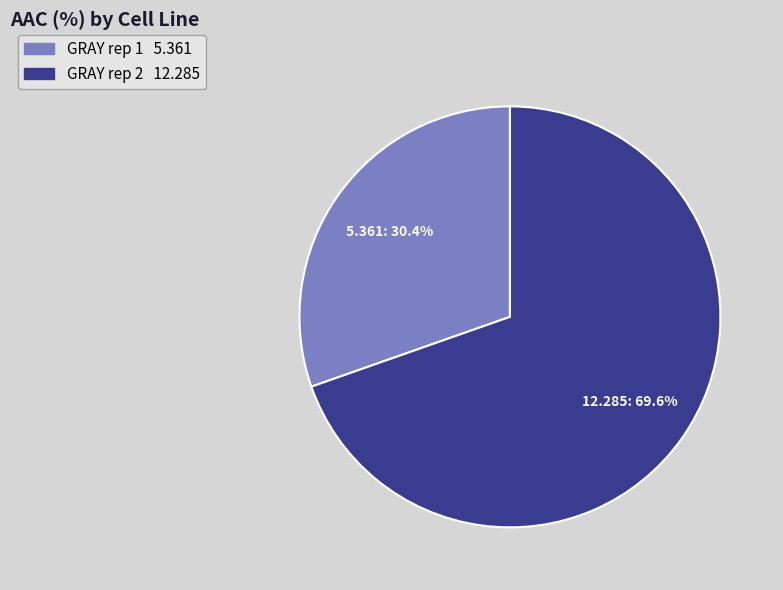

What is the ratio of the value at GRAY rep 1 to the value at GRAY rep 2?

0.4